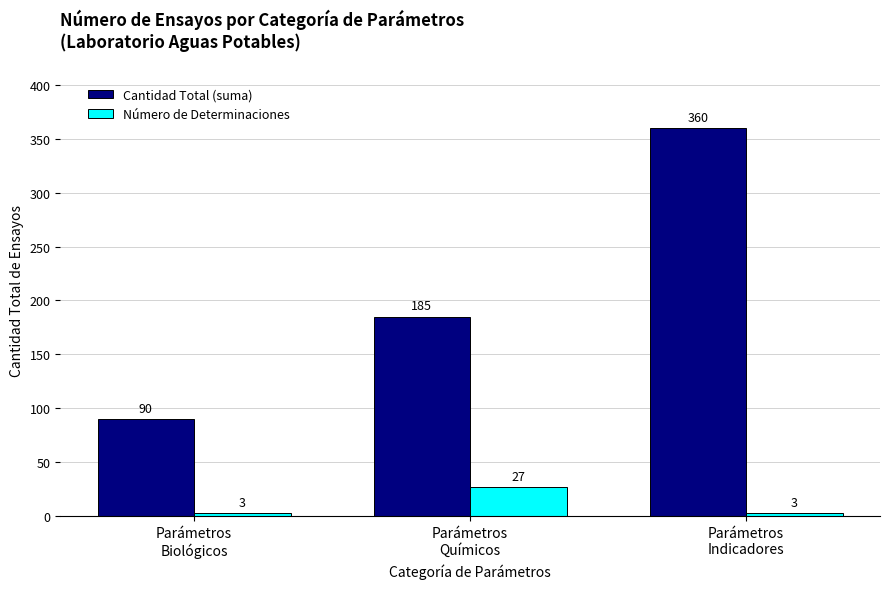

What are all the series names shown in the legend?

Cantidad Total (suma), Número de Determinaciones